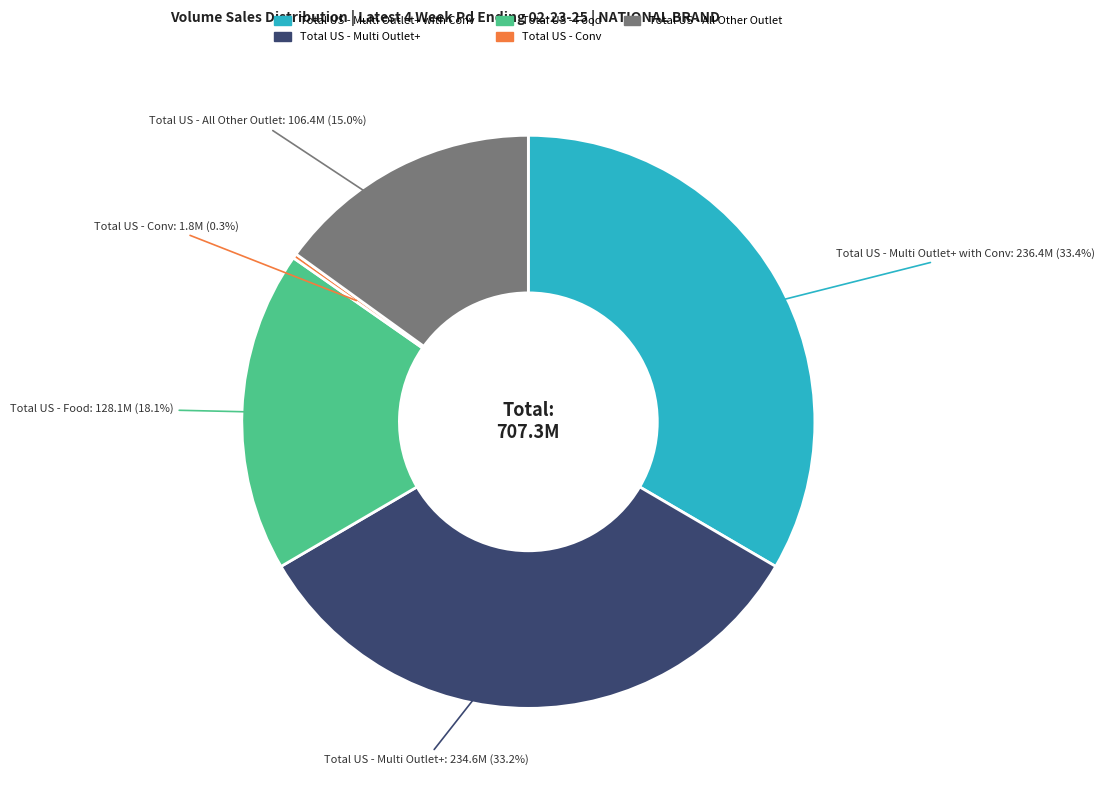

Is there a majority slice in this chart?

No